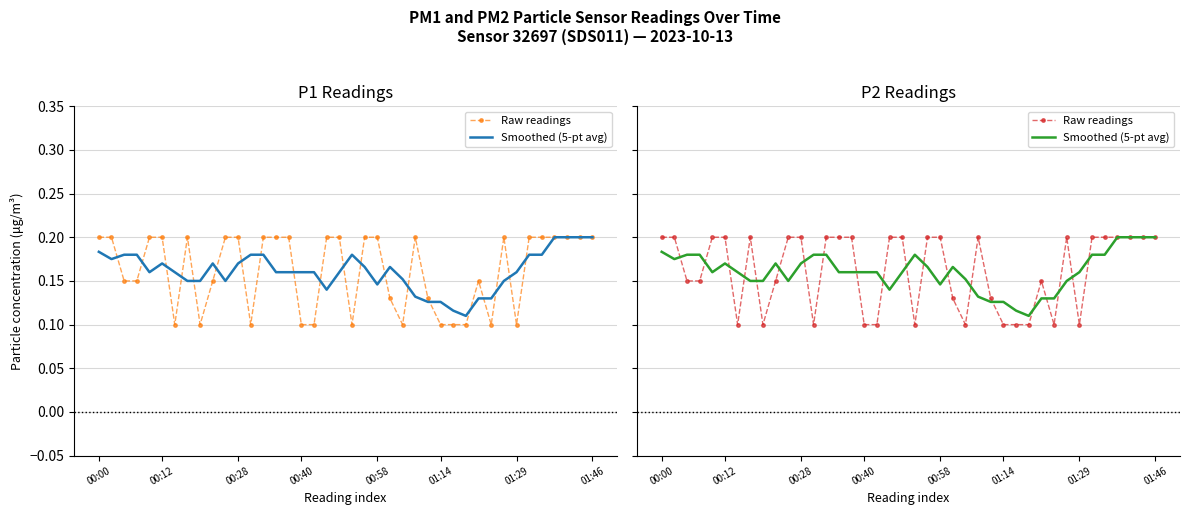

Reading left to right, list all the values displayed in this chart.

Raw readings: 0.2	0.2	0.1	0.1	0.2	0.2	0.1	0.2	0.1	0.1	0.2	0.2	0.1	0.2	0.2	0.2	0.1	0.1	0.2	0.2	0.1	0.2	0.2	0.1	0.1	0.2	0.1	0.1	0.1	0.1	0.1	0.1	0.2	0.1	0.2	0.2	0.2	0.2	0.2	0.2
Smoothed (5-pt avg): 0.2	0.2	0.2	0.2	0.2	0.2	0.2	0.1	0.1	0.2	0.1	0.2	0.2	0.2	0.2	0.2	0.2	0.2	0.1	0.2	0.2	0.2	0.1	0.2	0.2	0.1	0.1	0.1	0.1	0.1	0.1	0.1	0.1	0.2	0.2	0.2	0.2	0.2	0.2	0.2